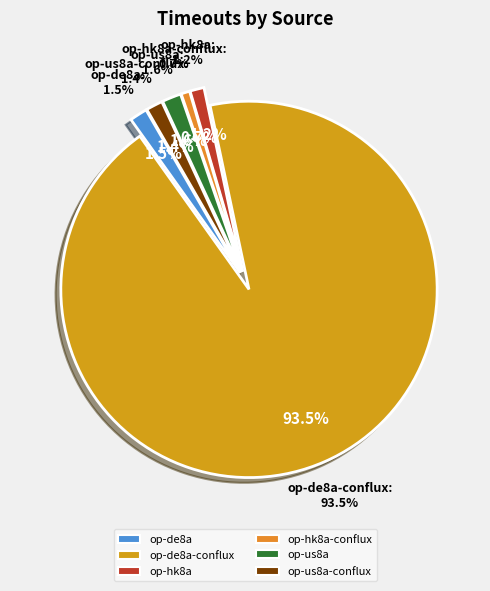

Which category has the smallest portion of the pie?

op-hk8a-conflux